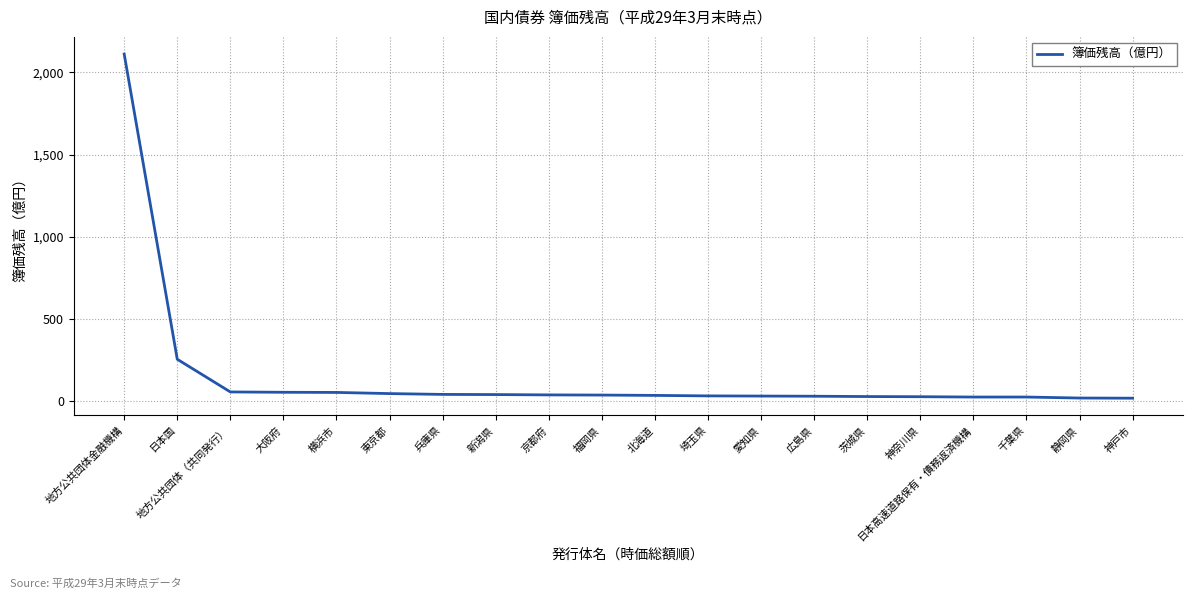

At which label does the data first exceed 38?

地方公共団体金融機構